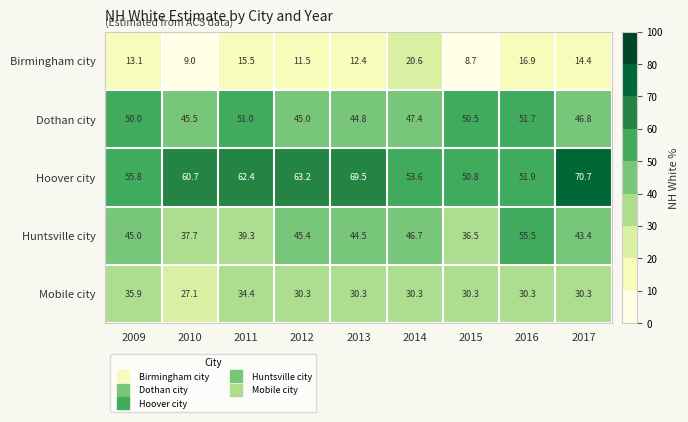

At which category is the sum across all series the highest?

2016